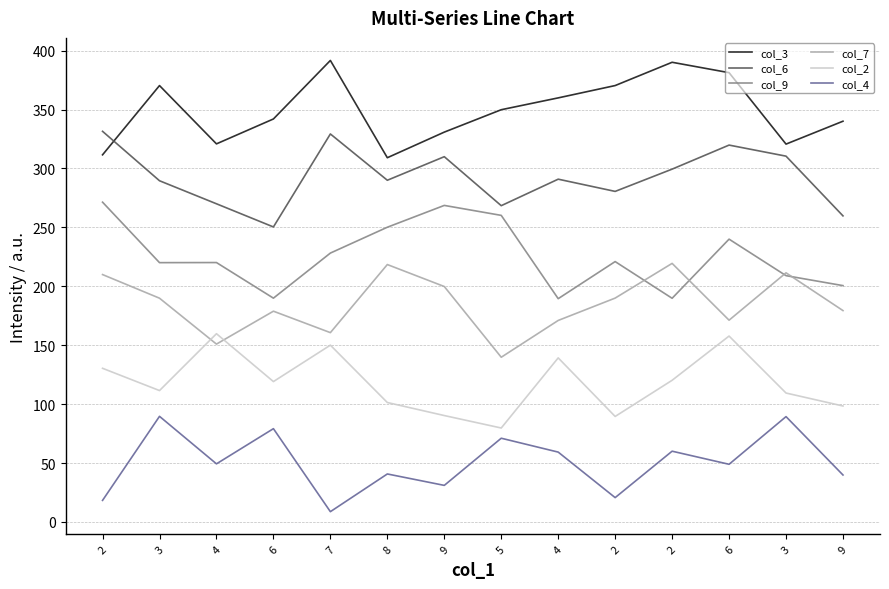

What are all the series names shown in the legend?

col_3, col_6, col_9, col_7, col_2, col_4